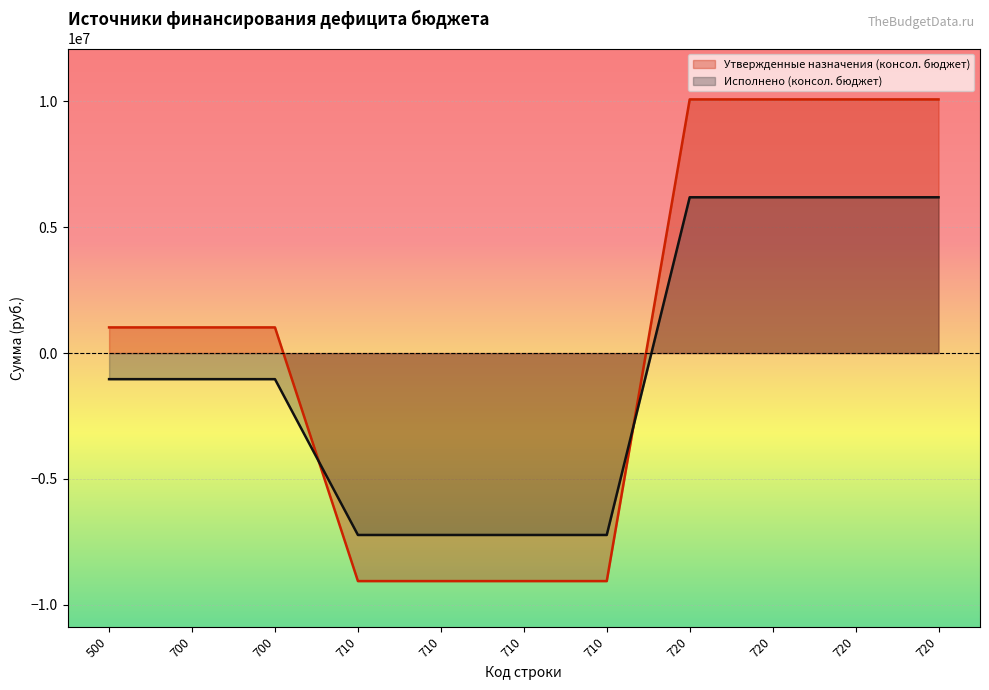

Is it true that Утвержденные назначения (консол. бюджет) equals -5520763.9 at 710?

False